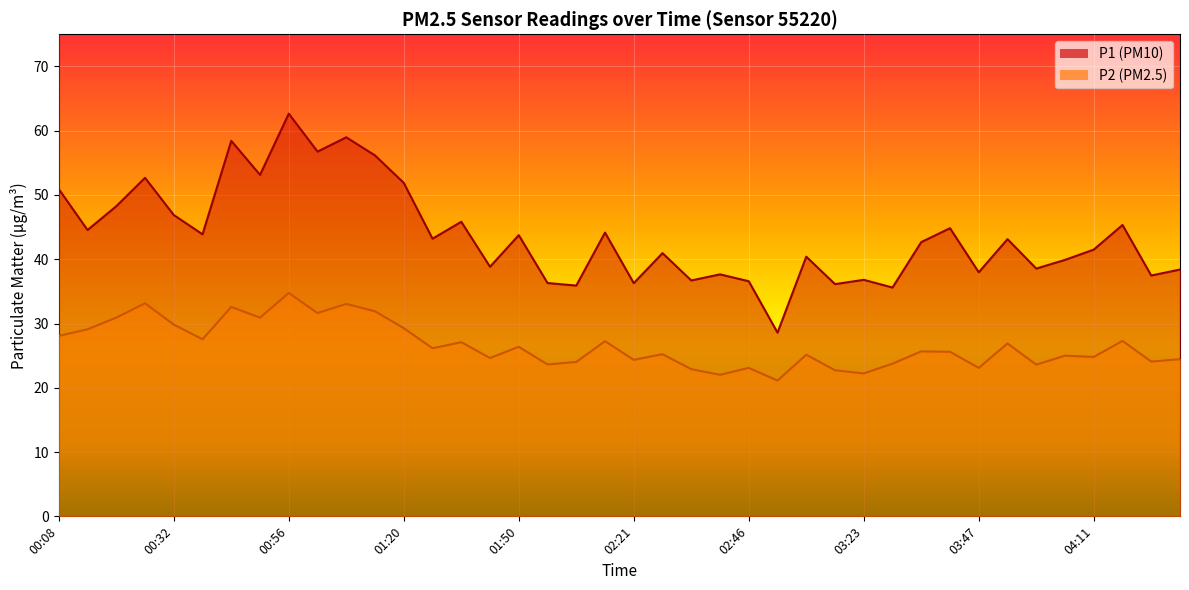

How many lines are shown in the chart?

2